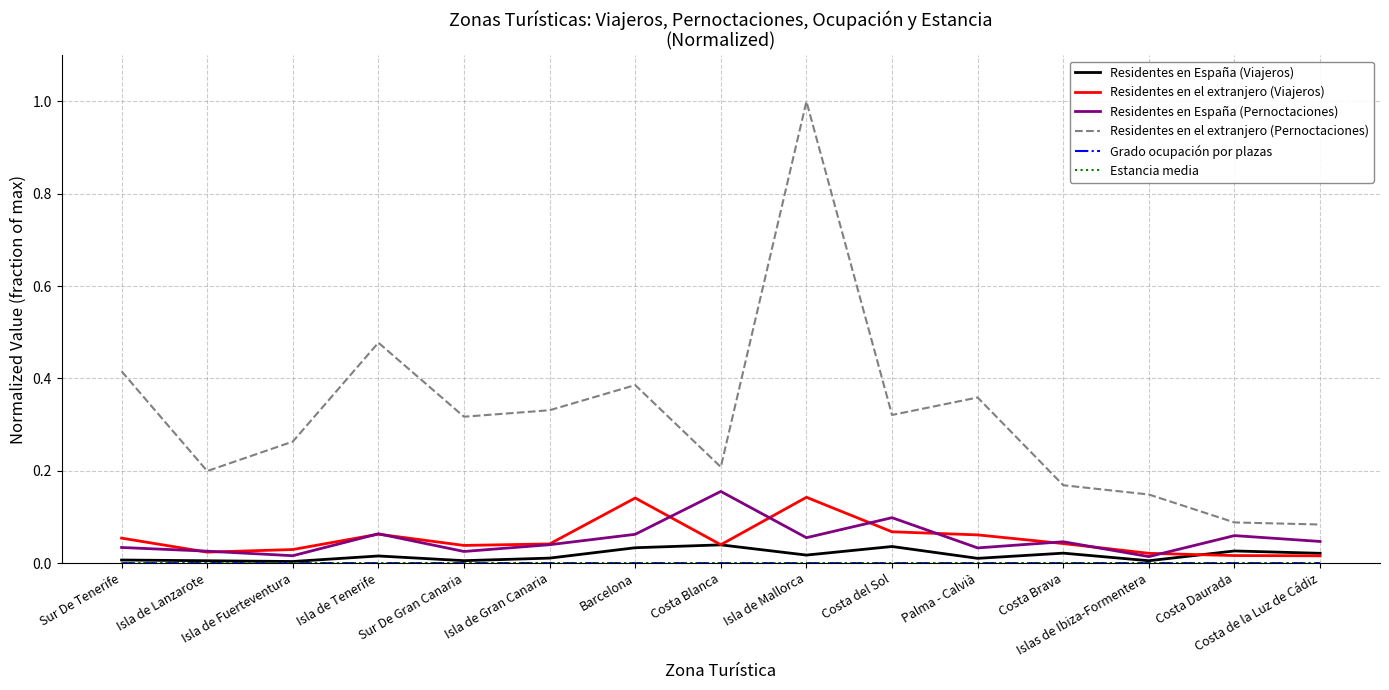

The value of Residentes en España (Pernoctaciones) at Costa Blanca is 0.1. True or false?

False